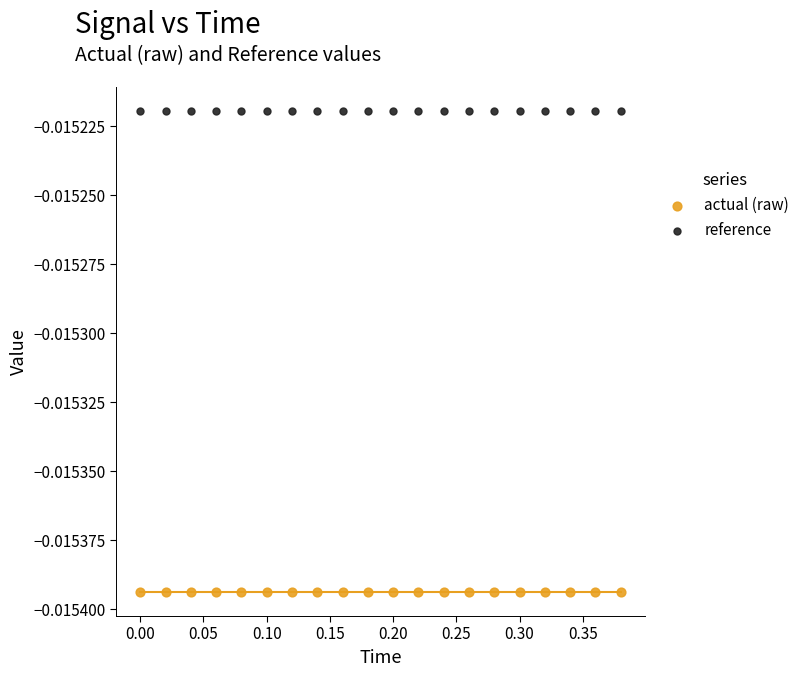

What are all the series names shown in the legend?

actual (raw), reference